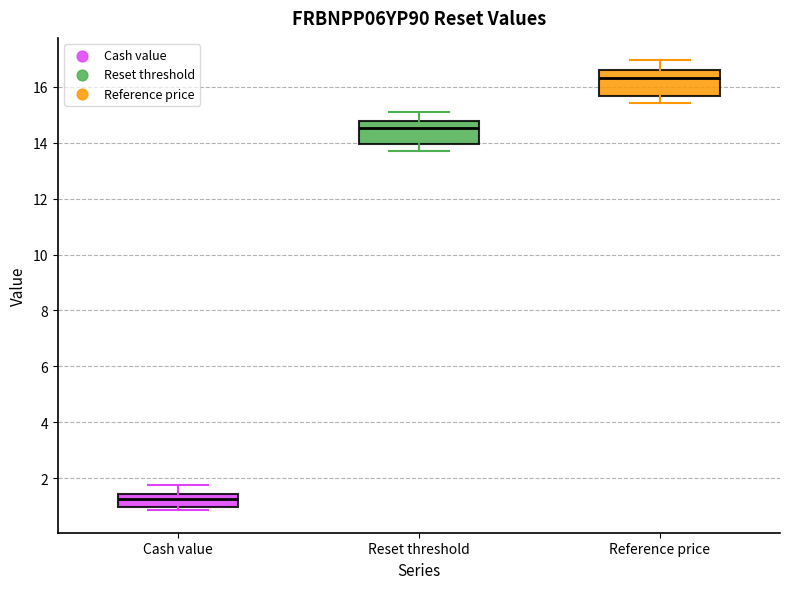

Which box has the lowest median line?

Cash value